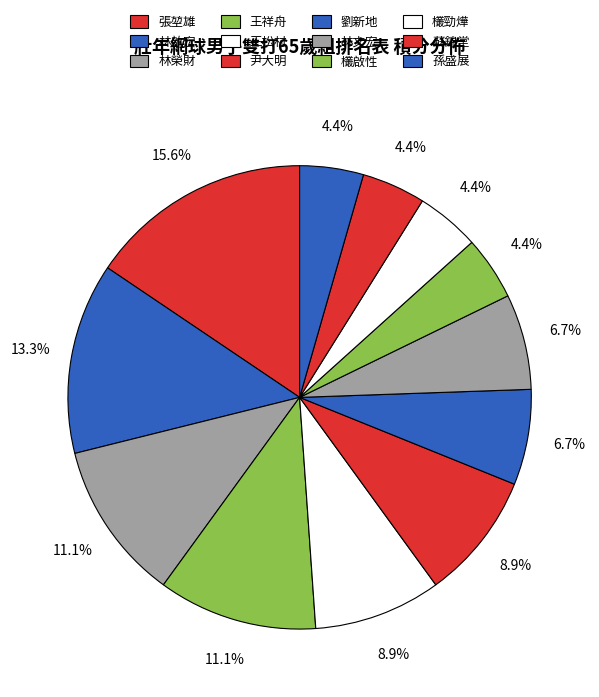

To the nearest percent, what is the combined percentage of 張堃雄 and 劉新地?

22%